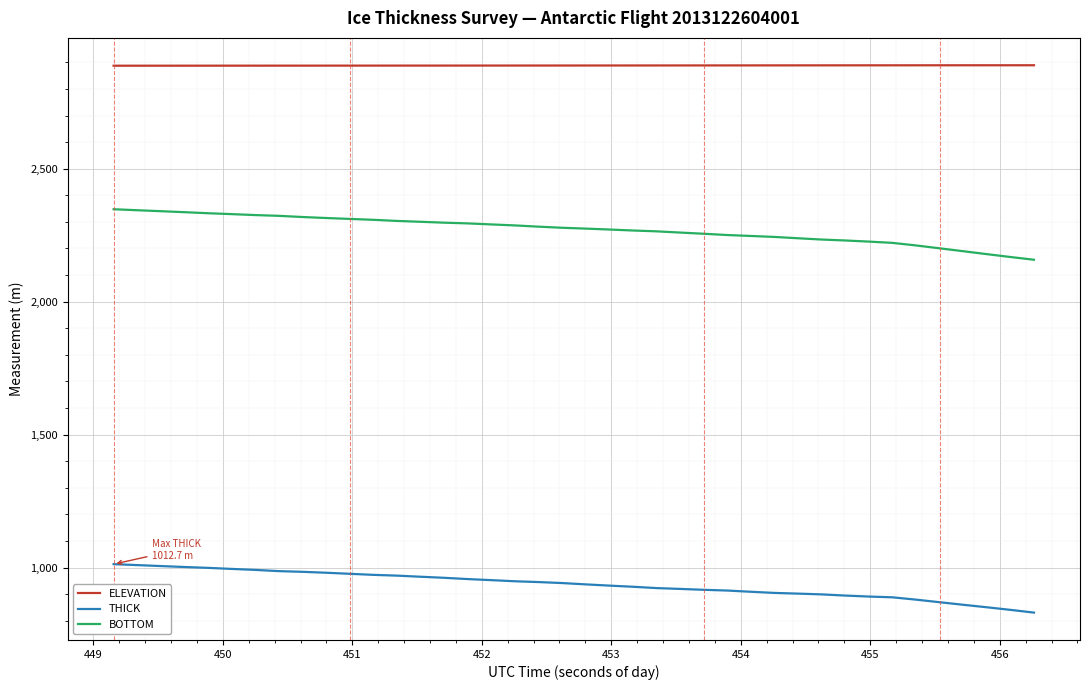

What is the smallest value displayed?

830.5